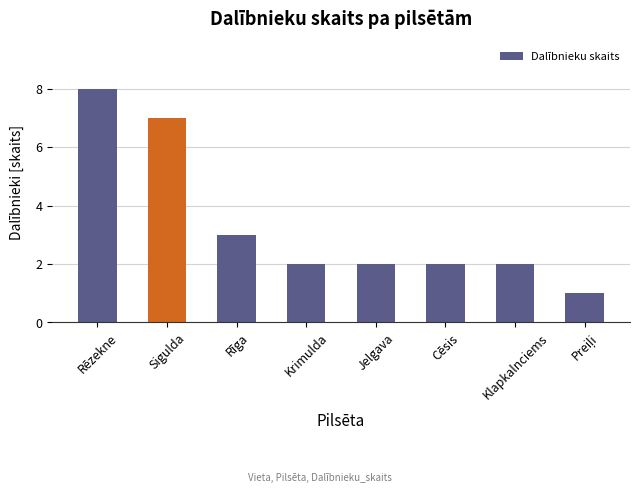

What is the greatest value displayed?

8